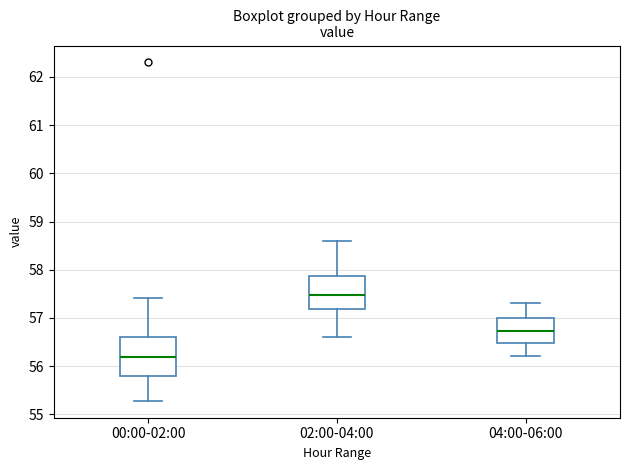

Which box has the highest median line?

02:00-04:00